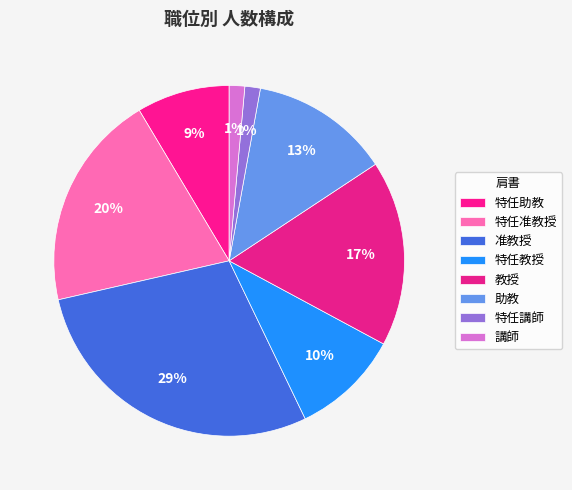

Between 准教授 and 特任講師, which is larger?

准教授